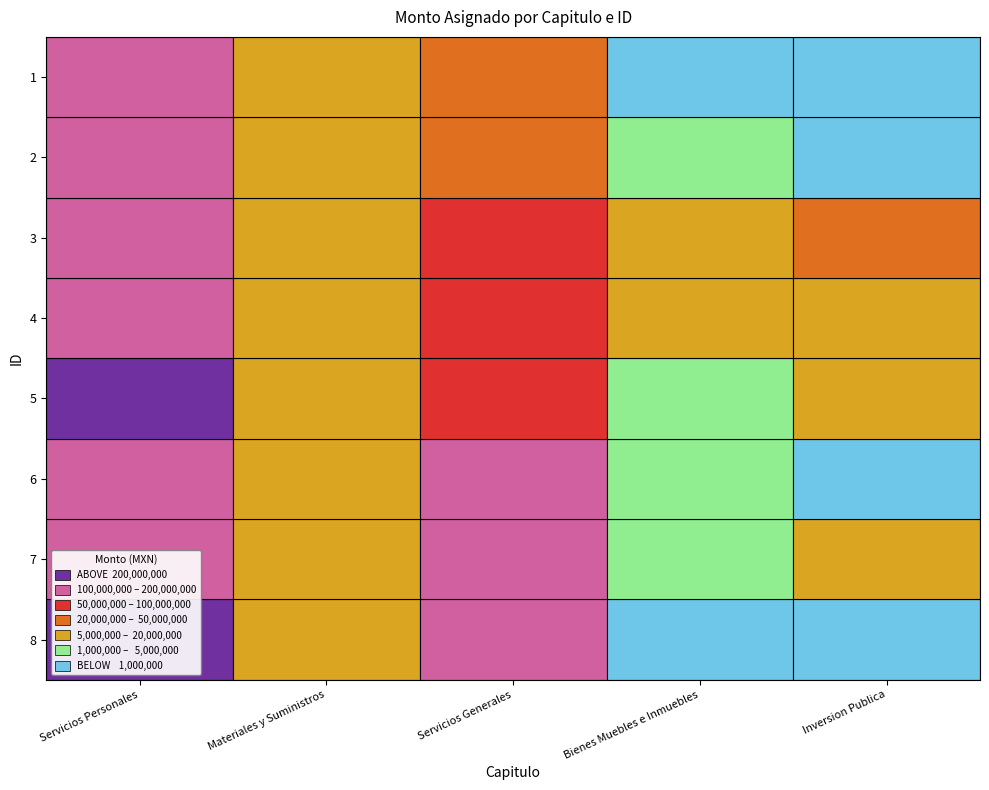

What is the difference between the highest and lowest values at 6?

163125209